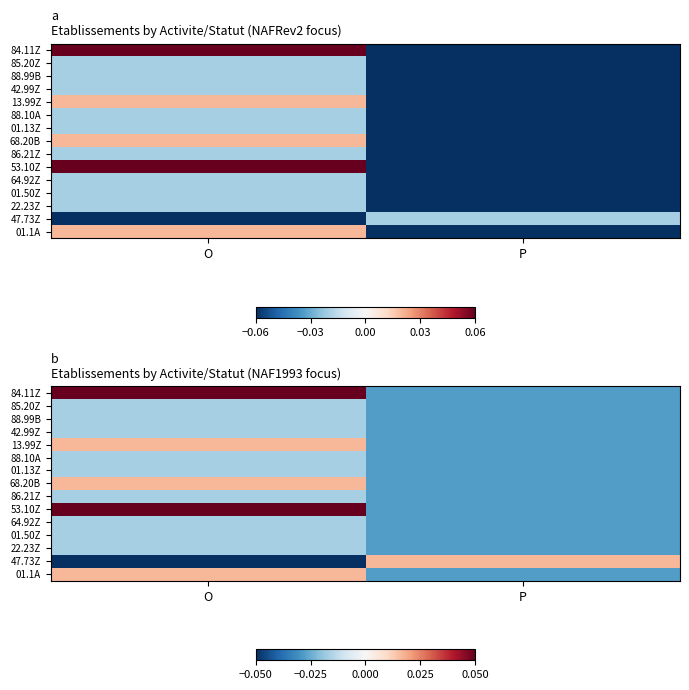

What is the difference between the highest and lowest values at O?

0.1